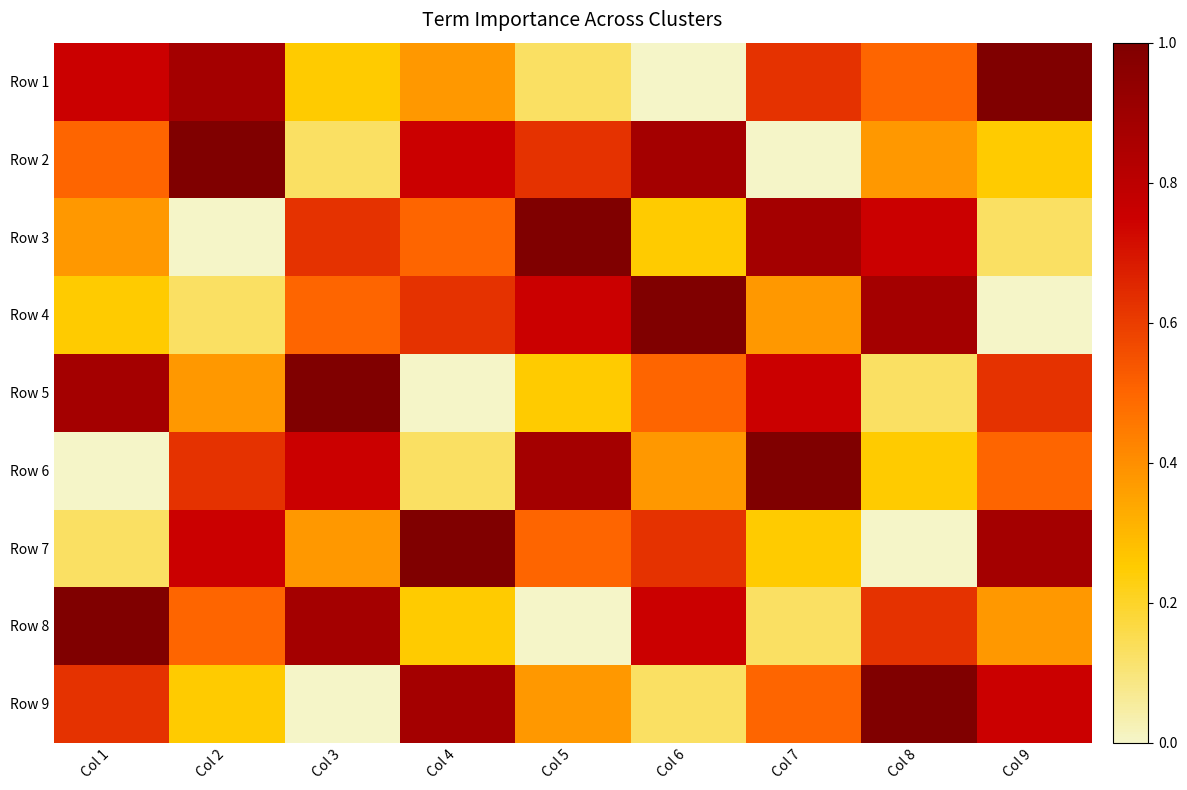

Which category has the lowest value across all series?

Col 6